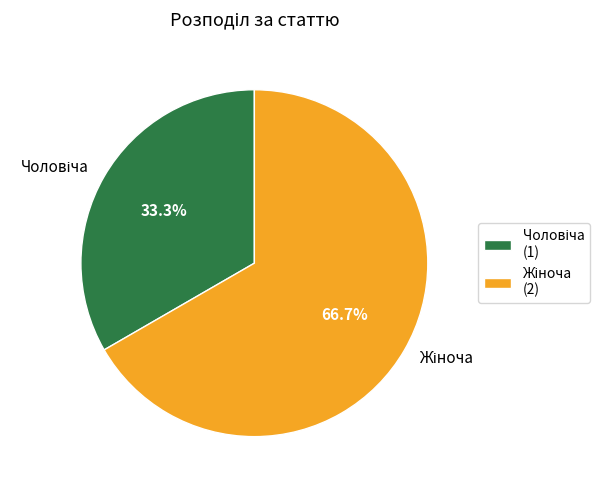

Is there any slice that represents more than half of the pie?

Yes